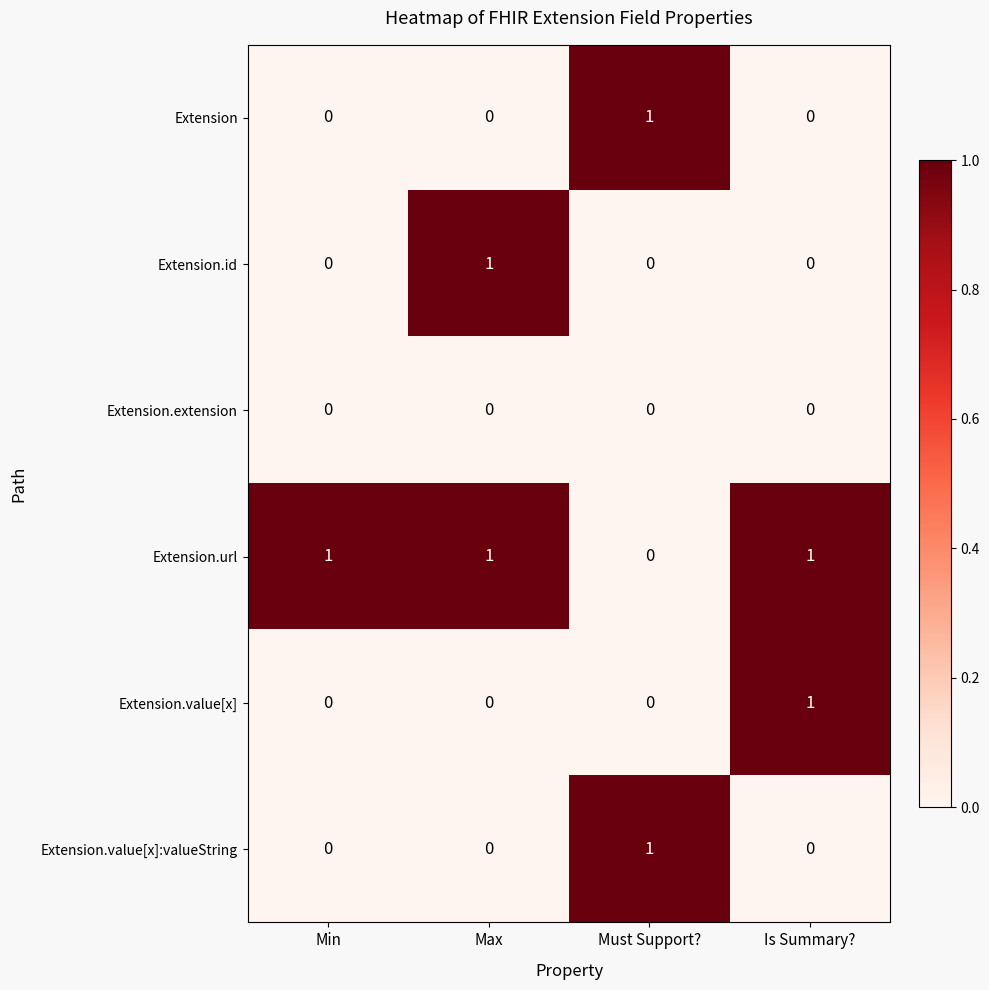

How many categories are shown in the chart?

4